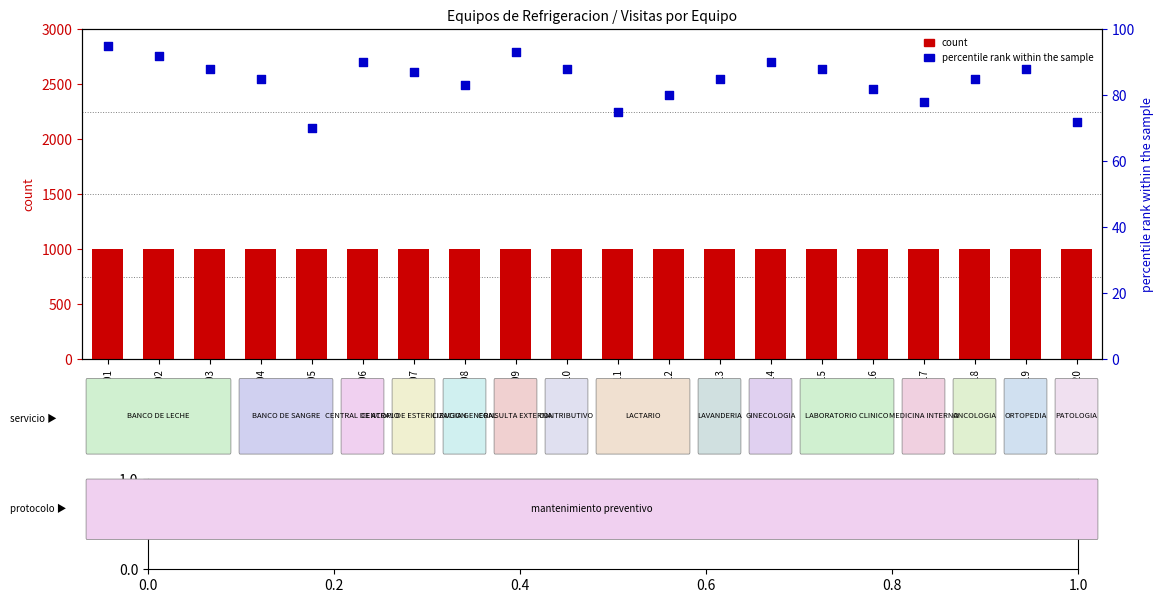

At how many categories does at least one series exceed 326?

20